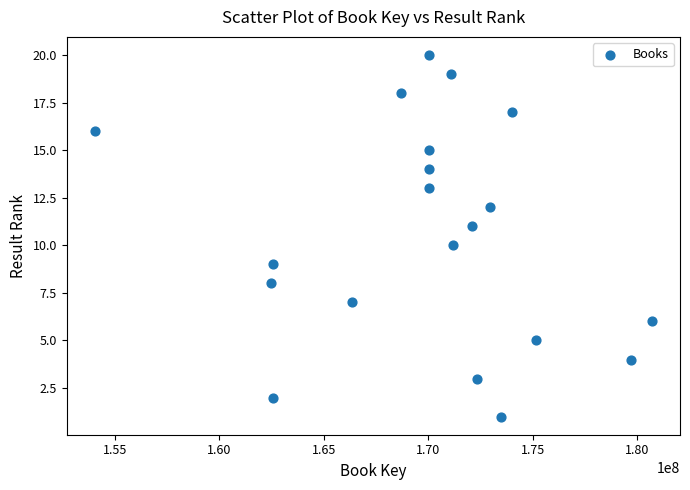

What is the range of Y values (max minus min)?

19